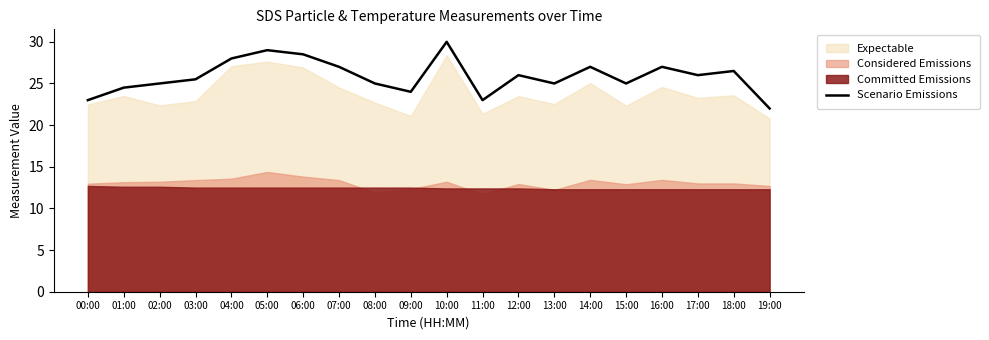

List the labels in order of value, largest first.

10:00, 05:00, 06:00, 04:00, 07:00, 14:00, 16:00, 18:00, 12:00, 17:00, 03:00, 02:00, 08:00, 13:00, 15:00, 01:00, 09:00, 00:00, 11:00, 19:00